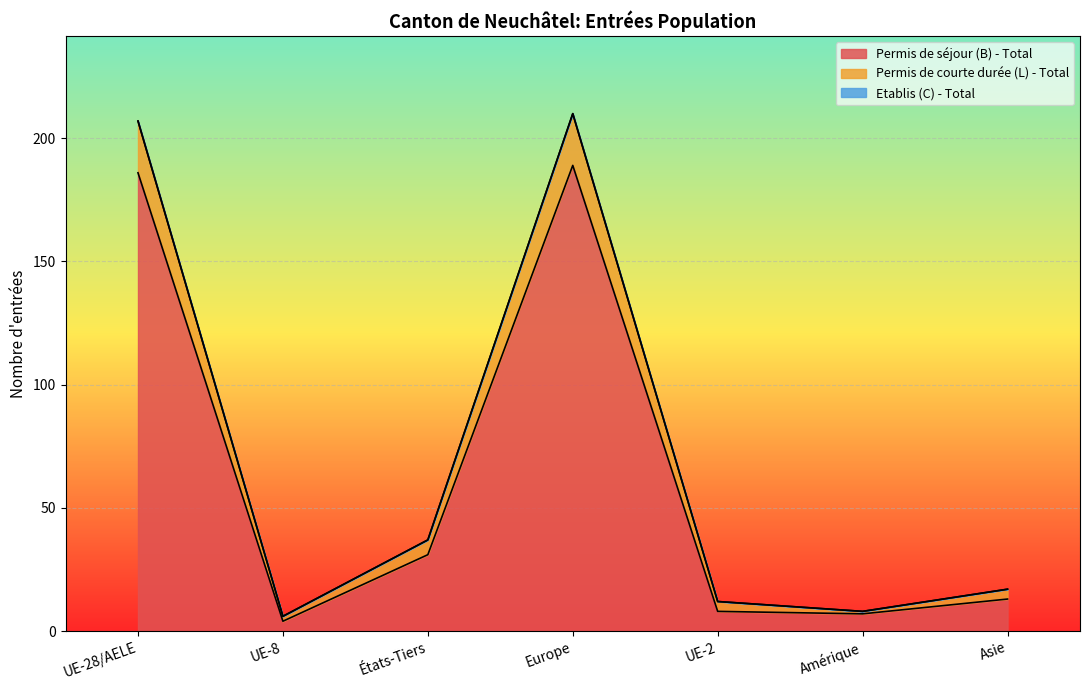

At which category does Permis de séjour (B) - Total reach its first local valley?

UE-8